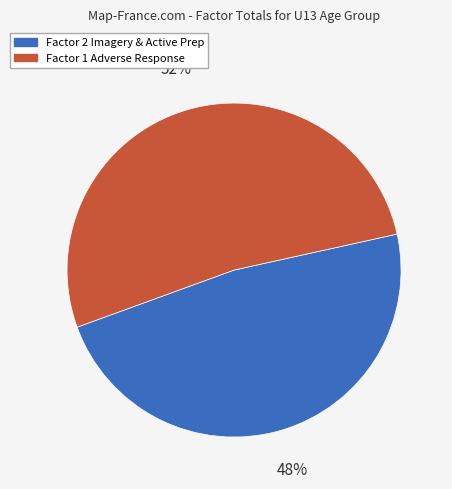

How many segments does this pie chart have?

2